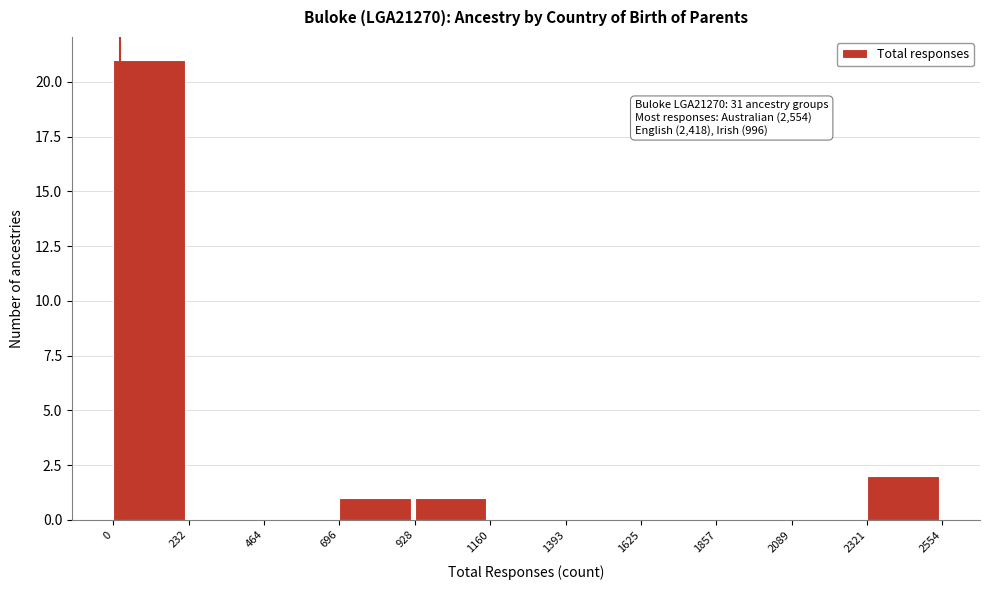

Over which range of the x-axis is the bar tallest?

0 to 232